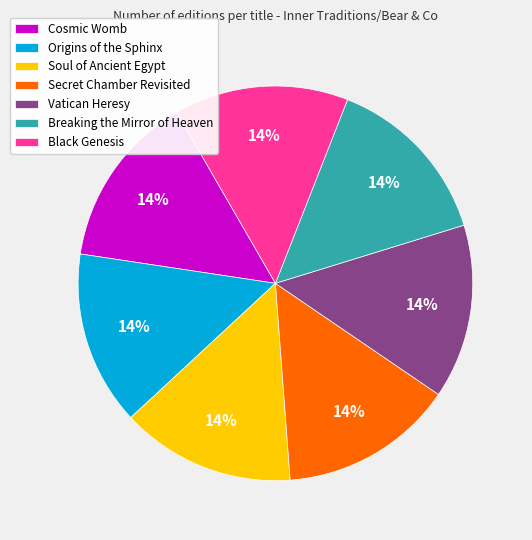

What is the ratio of the value at Cosmic Womb to the value at Secret Chamber Revisited?

1.0